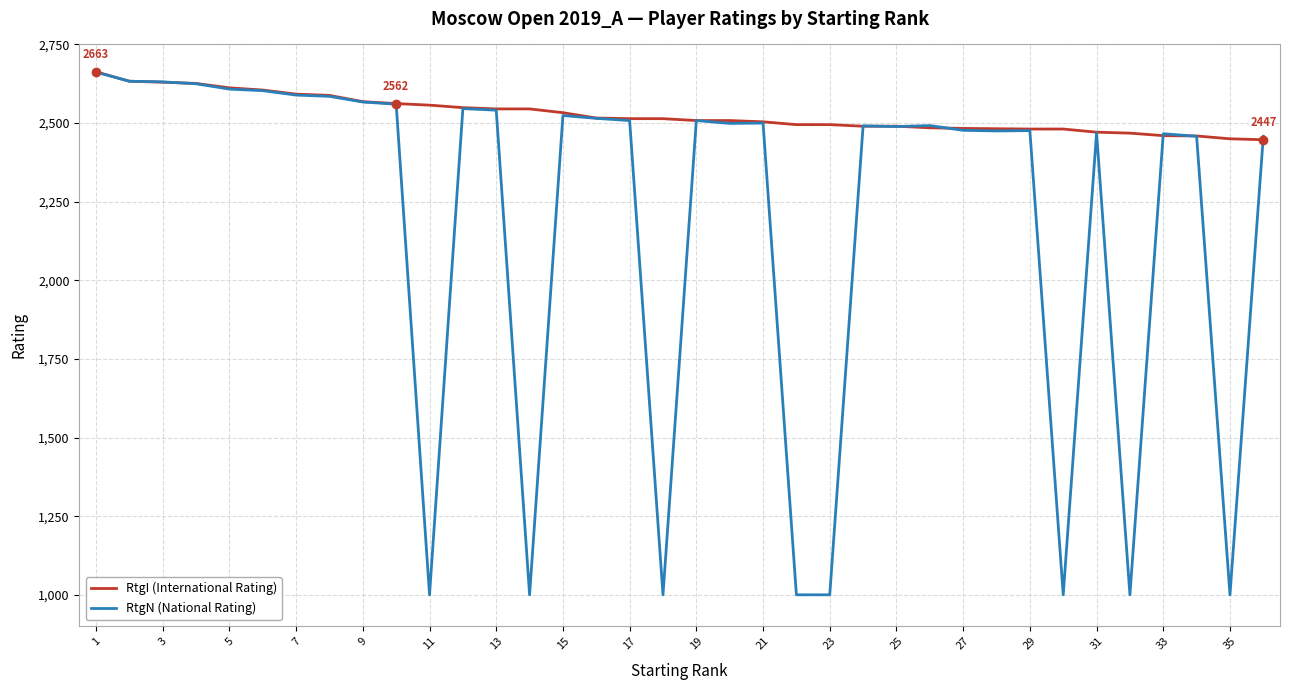

What is the average value of the RtgN (National Rating) series?

2193